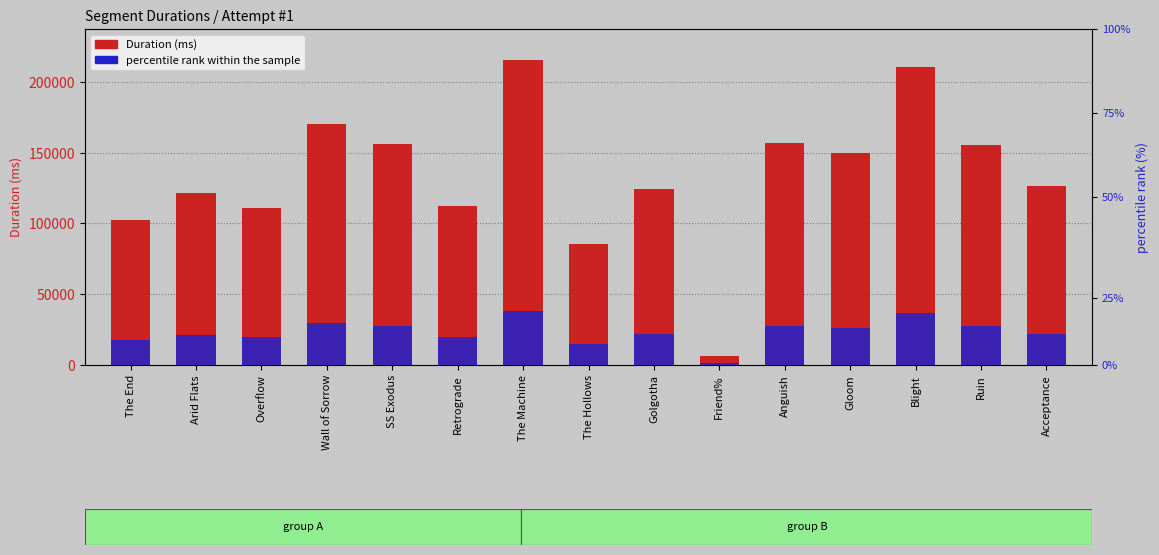

Reading left to right, what are all the values shown in this chart?

Duration (ms): 102152.0	121388.0	111011.0	169929.0	156470.0	112076.0	215787.0	85633.0	124086.0	6710.0	156713.0	150061.0	210395.0	155559.0	126141.0
percentile rank within the sample: 8165.4	9719.0	8873.2	13585.9	12515.6	8959.5	17263.0	6853.4	9926.2	535.2	12532.9	11997.8	16831.4	12446.6	10098.8